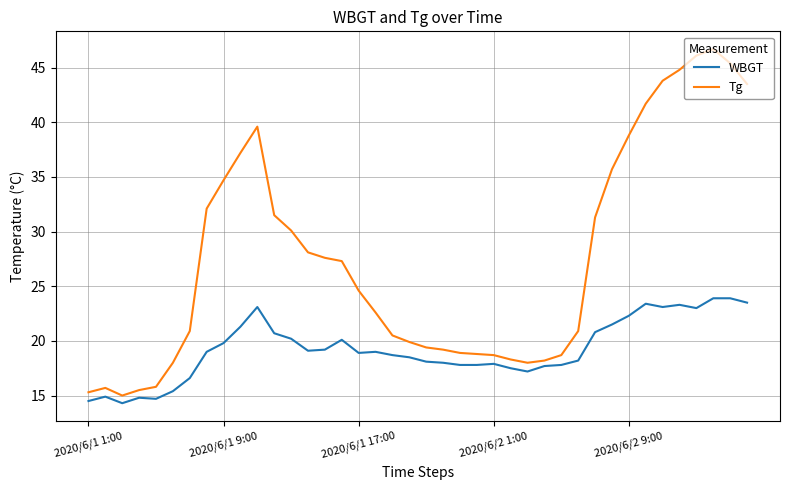

Which series has the widest spread of values?

Tg